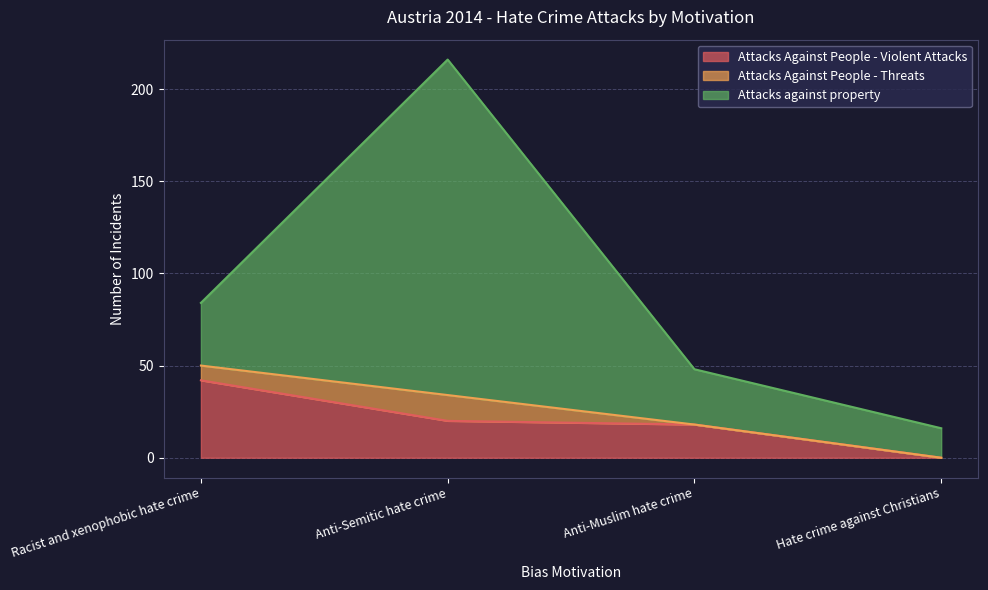

Where does the Attacks against property series first go above 34?

Anti-Semitic hate crime